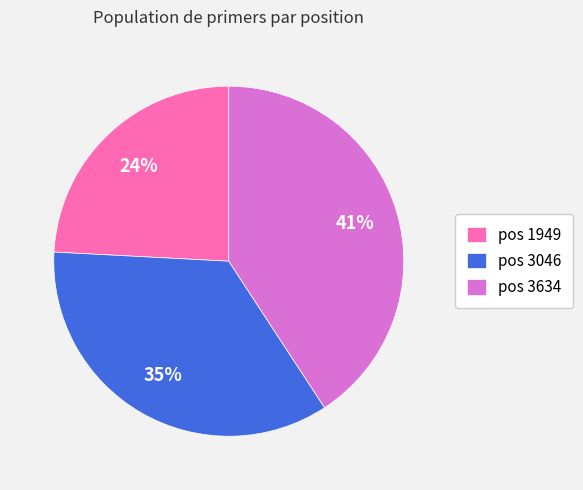

To the nearest percent, what is the difference between the pos 3046 and pos 3634 slice percentages?

6%